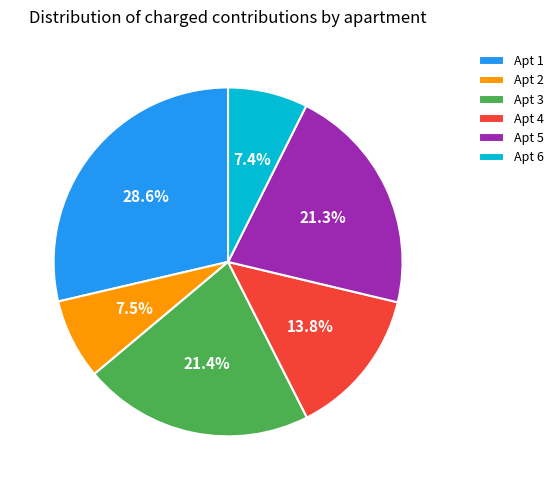

What percentage is NOT represented by Apt 5?

78.7%